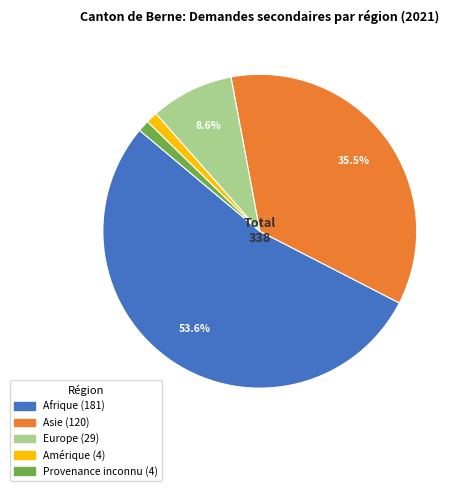

Is there any slice that represents more than half of the pie?

Yes